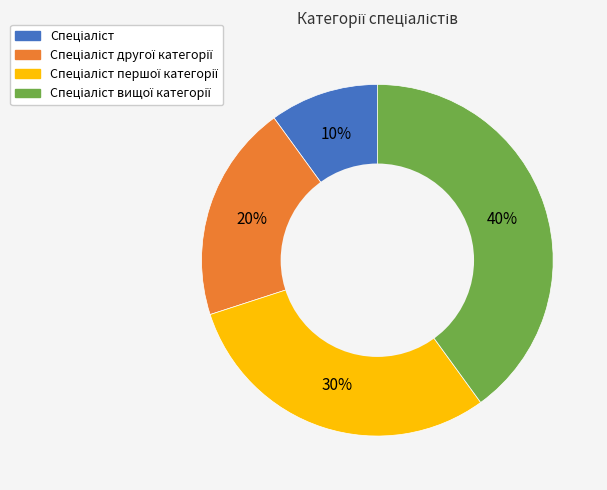

Does any single category account for the majority?

No